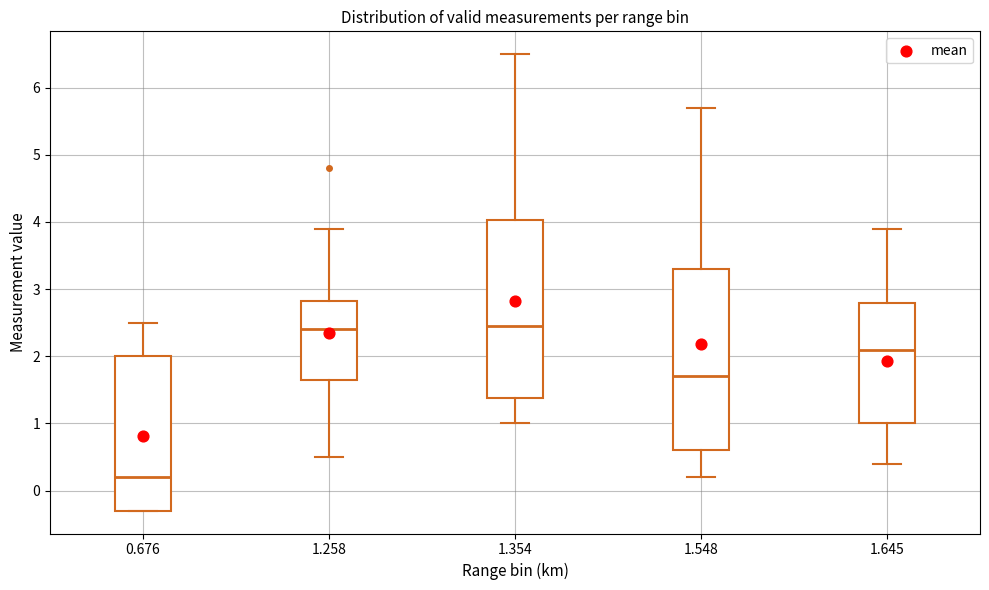

Reading left to right, read every box against the y-axis: the position of its median line, the range the box covers, and the ends of its whiskers. The values are not printed on the chart, so give them approximately, as read against the axis.

0.676: median 0.2, box -0.3 to 2.0, whiskers -0.3 to 2.5
1.258: median 2.4, box 1.7 to 2.8, whiskers 0.5 to 3.9
1.354: median 2.5, box 1.4 to 4.0, whiskers 1.0 to 6.5
1.548: median 1.7, box 0.6 to 3.3, whiskers 0.2 to 5.7
1.645: median 2.1, box 1.0 to 2.8, whiskers 0.4 to 3.9